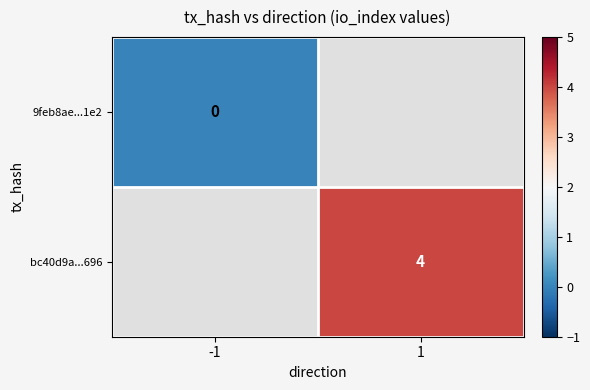

Is it true that bc40d9a...696 equals 4 at 1?

True